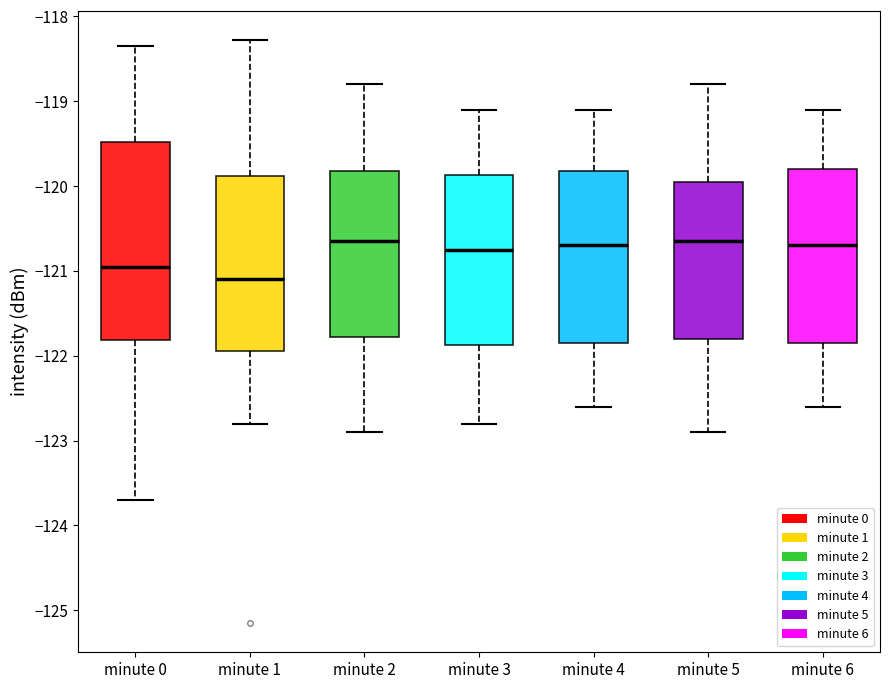

Which box's median line is the lowest?

minute 1